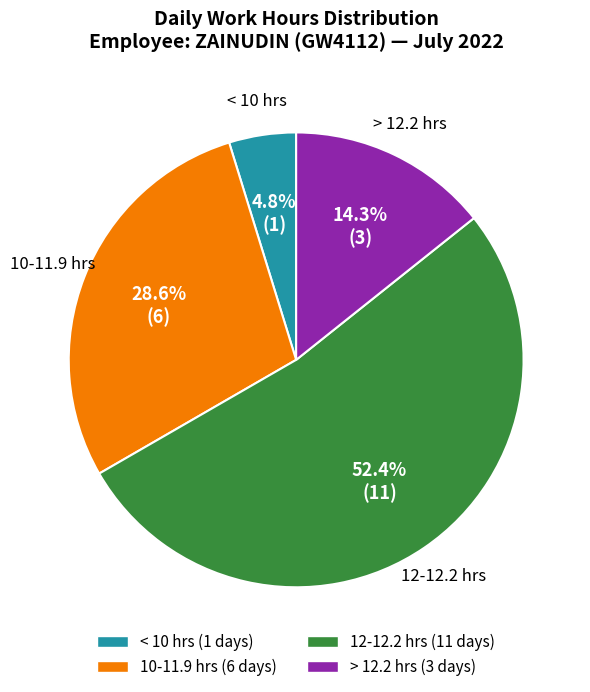

Does any single category account for the majority?

Yes